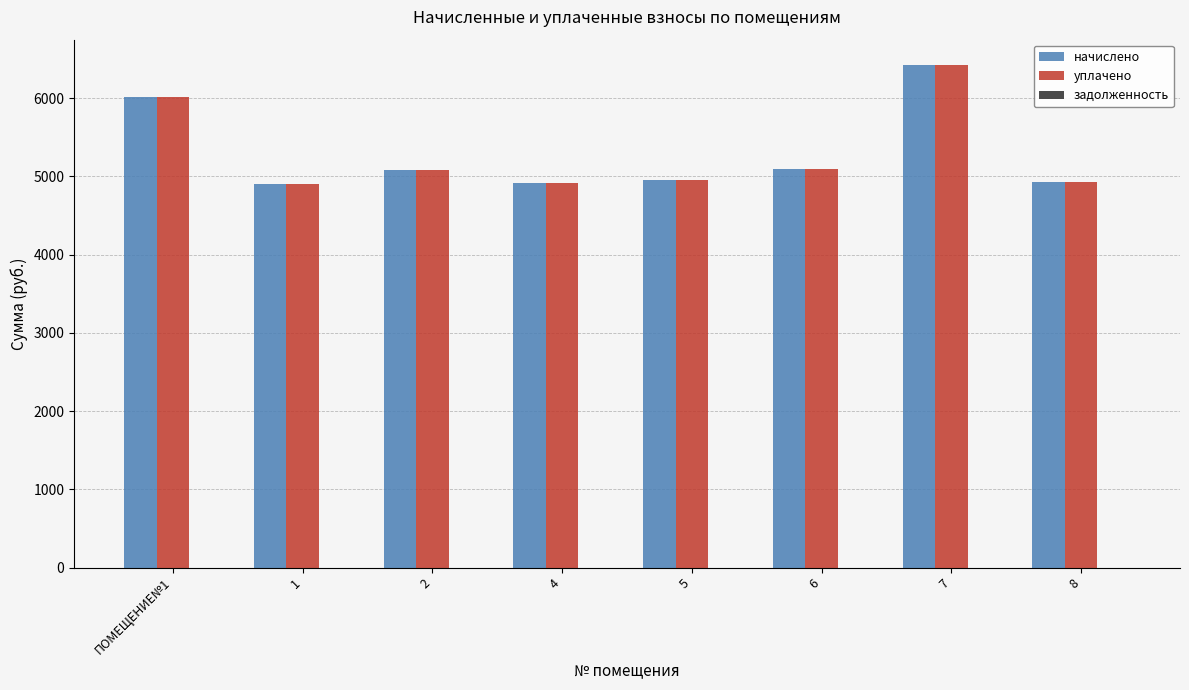

Is the value of уплачено at ПОМЕЩЕНИЕ№1 greater than the value of начислено at 1?

Yes